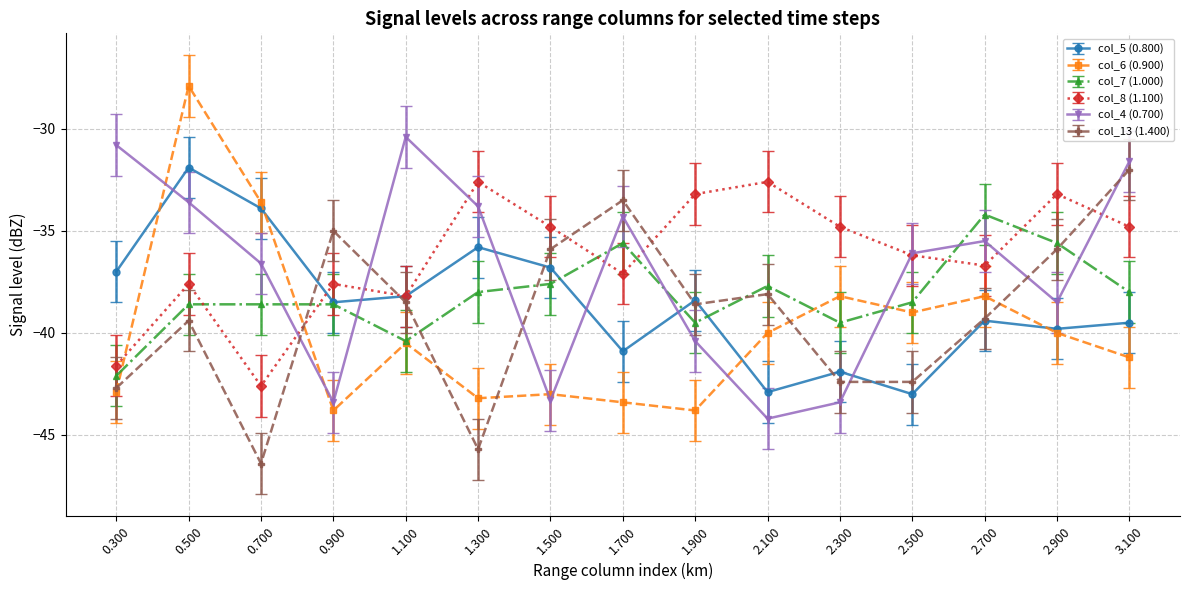

What is the label of the 3rd point from the right?

2.700